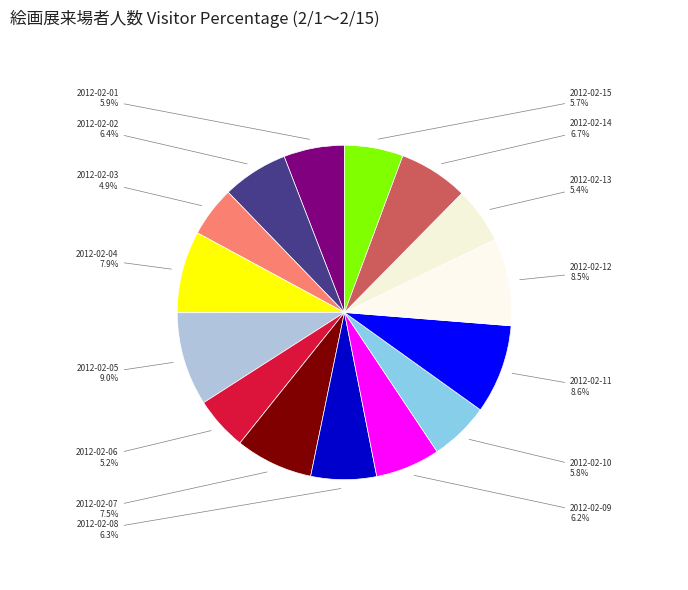

Rank the categories by value from highest to lowest.

2012-02-05, 2012-02-11, 2012-02-12, 2012-02-04, 2012-02-07, 2012-02-14, 2012-02-02, 2012-02-08, 2012-02-09, 2012-02-01, 2012-02-10, 2012-02-15, 2012-02-13, 2012-02-06, 2012-02-03